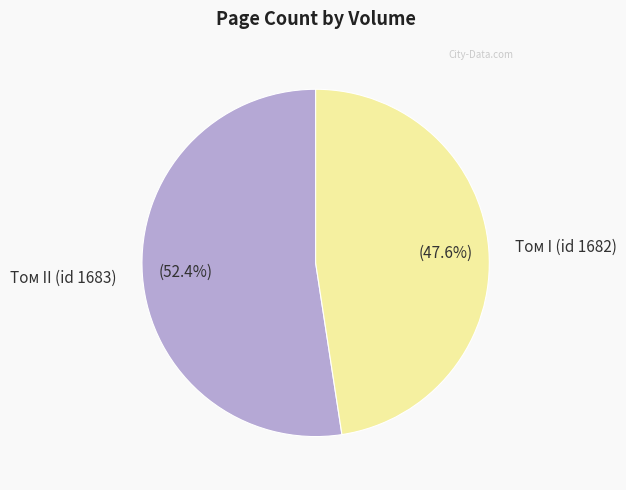

What is the largest slice in the pie chart?

Том II (id 1683)